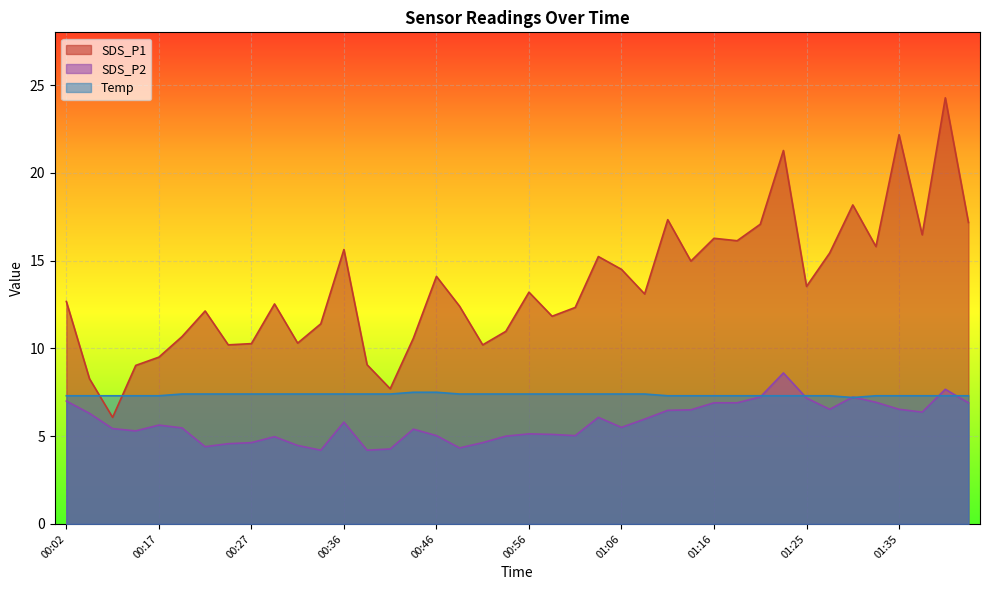

The SDS_P2 series shows 2.4 at 00:56. True or false?

False